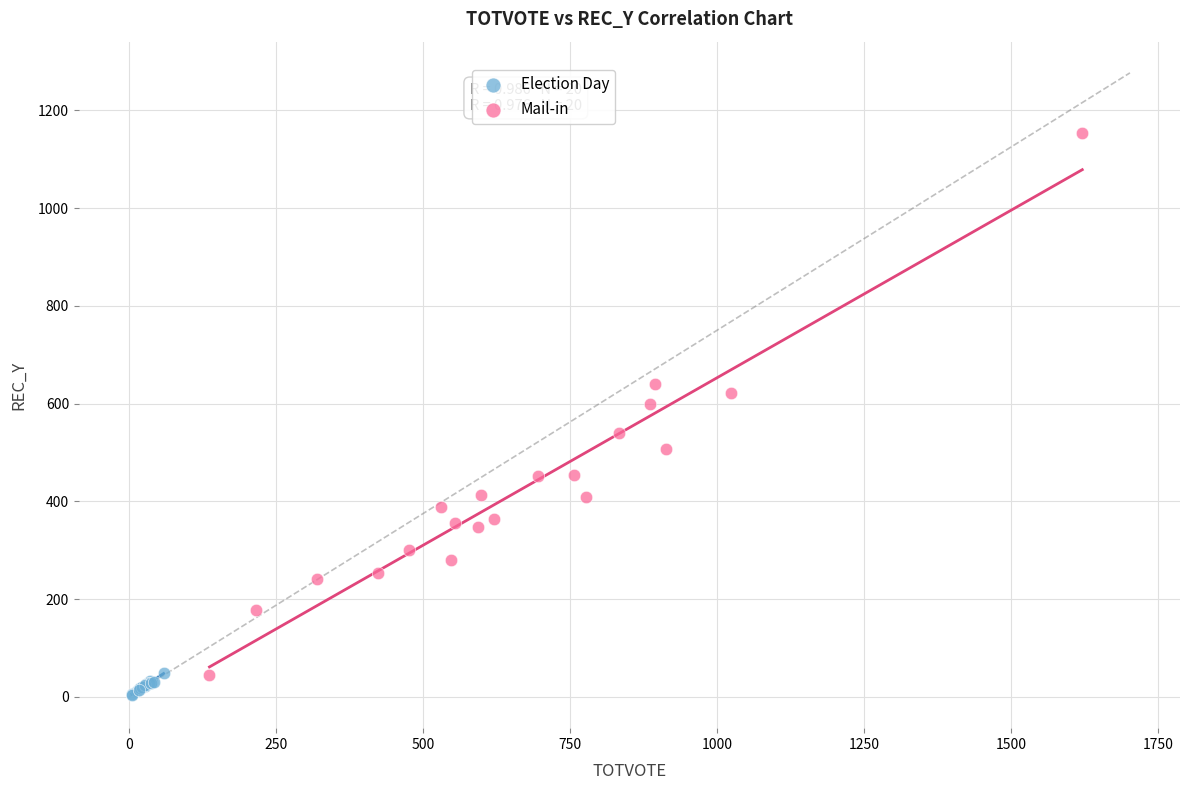

Which series reaches the maximum Y coordinate?

Mail-in